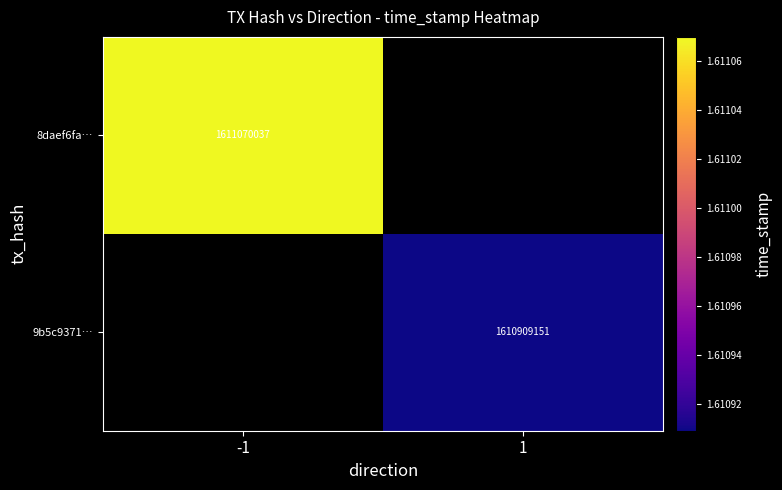

At how many categories does at least one series exceed 1611009752?

1